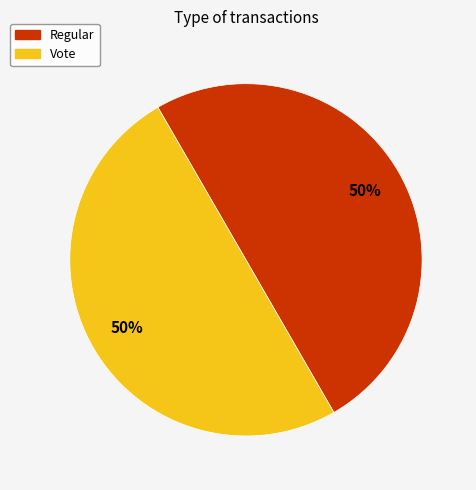

How many slices are in this pie chart?

2